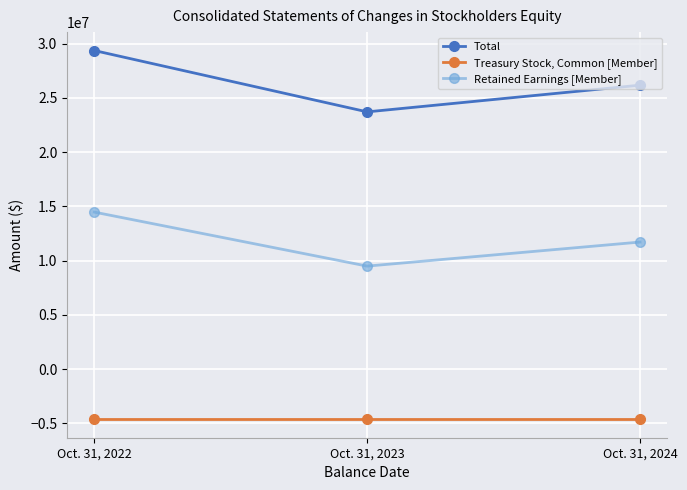

Which series changed the most between Oct. 31, 2022 and Oct. 31, 2024?

Total